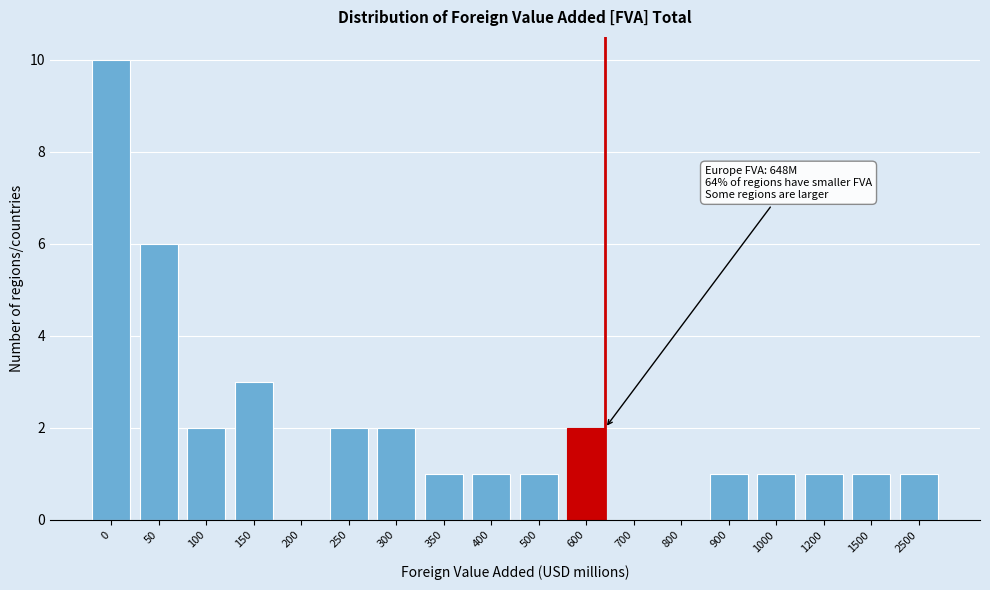

Reading left to right, transcribe all the data shown in this chart.

0=10	50=6	100=2	150=3	200=0	250=2	300=2	350=1	400=1	500=1	600=2	700=0	800=0	900=1	1000=1	1200=1	1500=1	2500=1